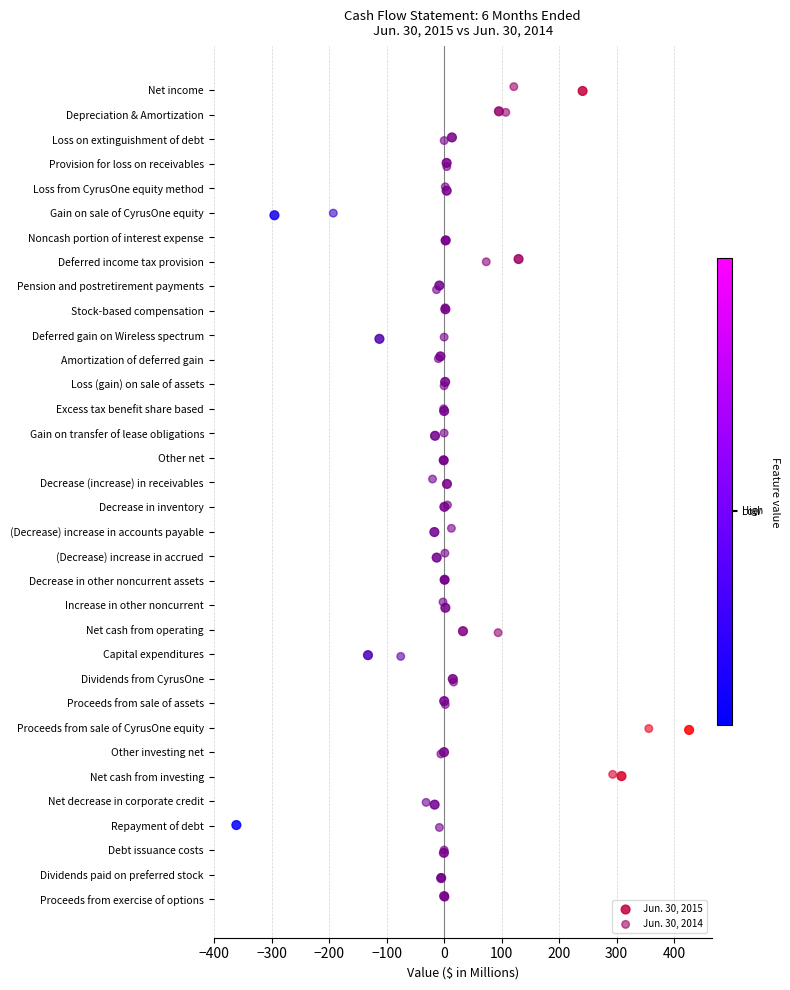

What are all the series names shown in the legend?

Jun. 30, 2015, Jun. 30, 2014